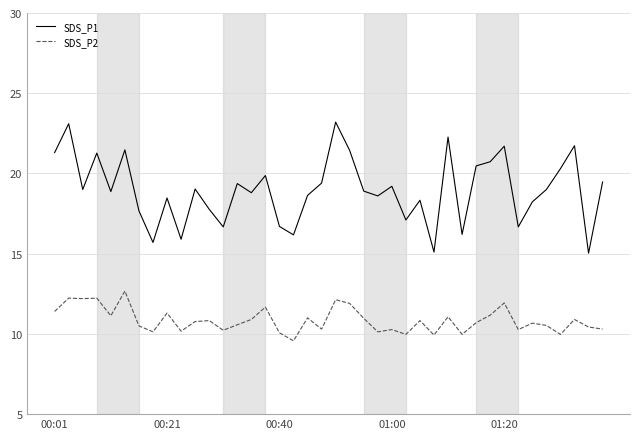

Which series has the widest spread of values?

SDS_P1